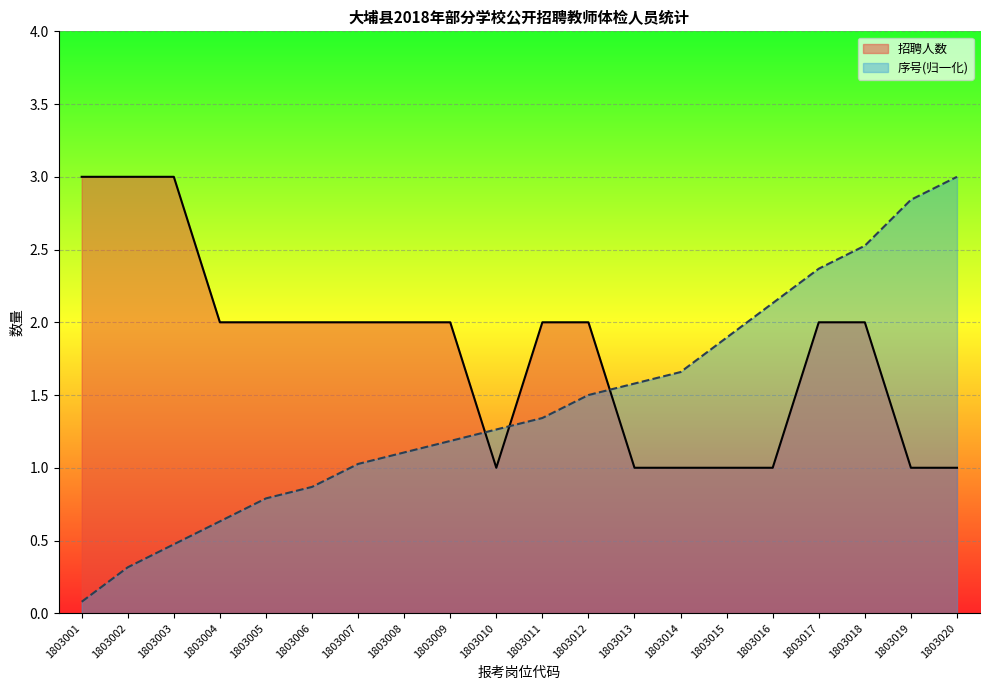

At which label does 序号(归一化)_line first exceed 1?

1803007